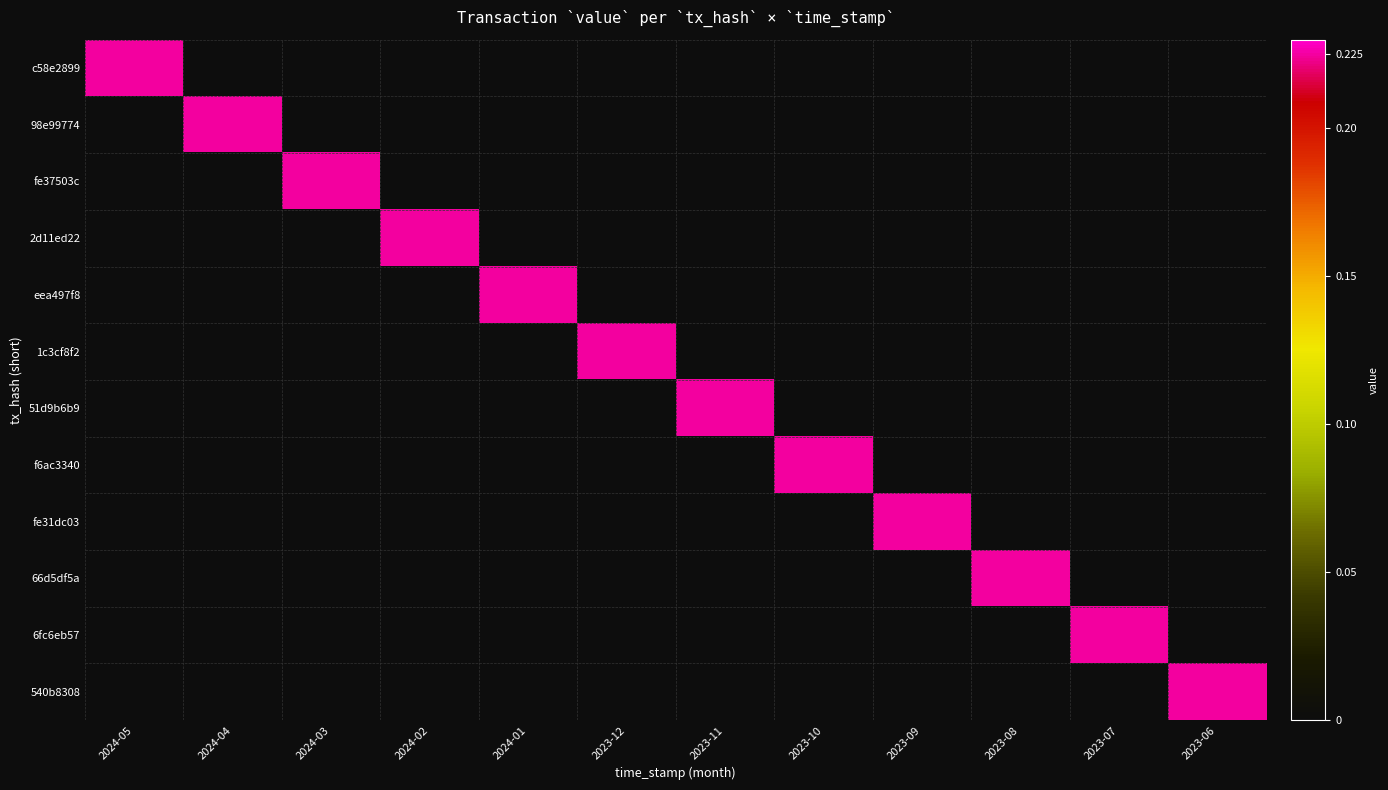

Reading left to right, what are all the values shown in this chart?

c58e2899: 2024-05=0.2	2024-04=0.0	2024-03=0.0	2024-02=0.0	2024-01=0.0	2023-12=0.0	2023-11=0.0	2023-10=0.0	2023-09=0.0	2023-08=0.0	2023-07=0.0	2023-06=0.0
98e99774: 2024-05=0.0	2024-04=0.2	2024-03=0.0	2024-02=0.0	2024-01=0.0	2023-12=0.0	2023-11=0.0	2023-10=0.0	2023-09=0.0	2023-08=0.0	2023-07=0.0	2023-06=0.0
fe37503c: 2024-05=0.0	2024-04=0.0	2024-03=0.2	2024-02=0.0	2024-01=0.0	2023-12=0.0	2023-11=0.0	2023-10=0.0	2023-09=0.0	2023-08=0.0	2023-07=0.0	2023-06=0.0
2d11ed22: 2024-05=0.0	2024-04=0.0	2024-03=0.0	2024-02=0.2	2024-01=0.0	2023-12=0.0	2023-11=0.0	2023-10=0.0	2023-09=0.0	2023-08=0.0	2023-07=0.0	2023-06=0.0
eea497f8: 2024-05=0.0	2024-04=0.0	2024-03=0.0	2024-02=0.0	2024-01=0.2	2023-12=0.0	2023-11=0.0	2023-10=0.0	2023-09=0.0	2023-08=0.0	2023-07=0.0	2023-06=0.0
1c3cf8f2: 2024-05=0.0	2024-04=0.0	2024-03=0.0	2024-02=0.0	2024-01=0.0	2023-12=0.2	2023-11=0.0	2023-10=0.0	2023-09=0.0	2023-08=0.0	2023-07=0.0	2023-06=0.0
51d9b6b9: 2024-05=0.0	2024-04=0.0	2024-03=0.0	2024-02=0.0	2024-01=0.0	2023-12=0.0	2023-11=0.2	2023-10=0.0	2023-09=0.0	2023-08=0.0	2023-07=0.0	2023-06=0.0
f6ac3340: 2024-05=0.0	2024-04=0.0	2024-03=0.0	2024-02=0.0	2024-01=0.0	2023-12=0.0	2023-11=0.0	2023-10=0.2	2023-09=0.0	2023-08=0.0	2023-07=0.0	2023-06=0.0
fe31dc03: 2024-05=0.0	2024-04=0.0	2024-03=0.0	2024-02=0.0	2024-01=0.0	2023-12=0.0	2023-11=0.0	2023-10=0.0	2023-09=0.2	2023-08=0.0	2023-07=0.0	2023-06=0.0
66d5df5a: 2024-05=0.0	2024-04=0.0	2024-03=0.0	2024-02=0.0	2024-01=0.0	2023-12=0.0	2023-11=0.0	2023-10=0.0	2023-09=0.0	2023-08=0.2	2023-07=0.0	2023-06=0.0
6fc6eb57: 2024-05=0.0	2024-04=0.0	2024-03=0.0	2024-02=0.0	2024-01=0.0	2023-12=0.0	2023-11=0.0	2023-10=0.0	2023-09=0.0	2023-08=0.0	2023-07=0.2	2023-06=0.0
540b8308: 2024-05=0.0	2024-04=0.0	2024-03=0.0	2024-02=0.0	2024-01=0.0	2023-12=0.0	2023-11=0.0	2023-10=0.0	2023-09=0.0	2023-08=0.0	2023-07=0.0	2023-06=0.2